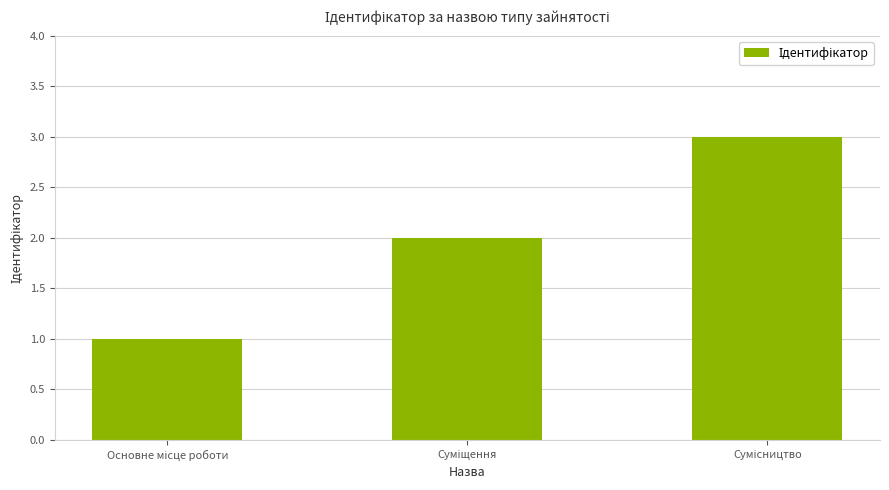

What is the greatest value displayed?

3